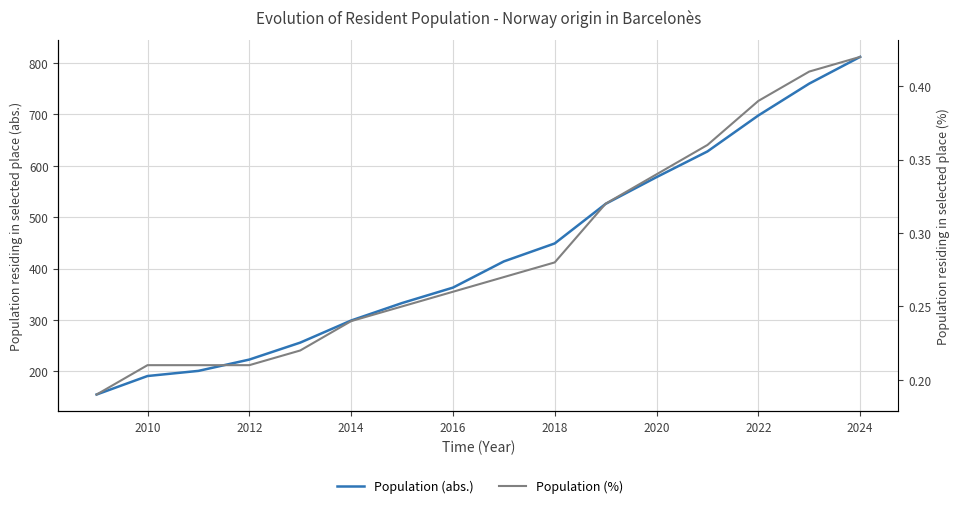

How many lines are shown in the chart?

2